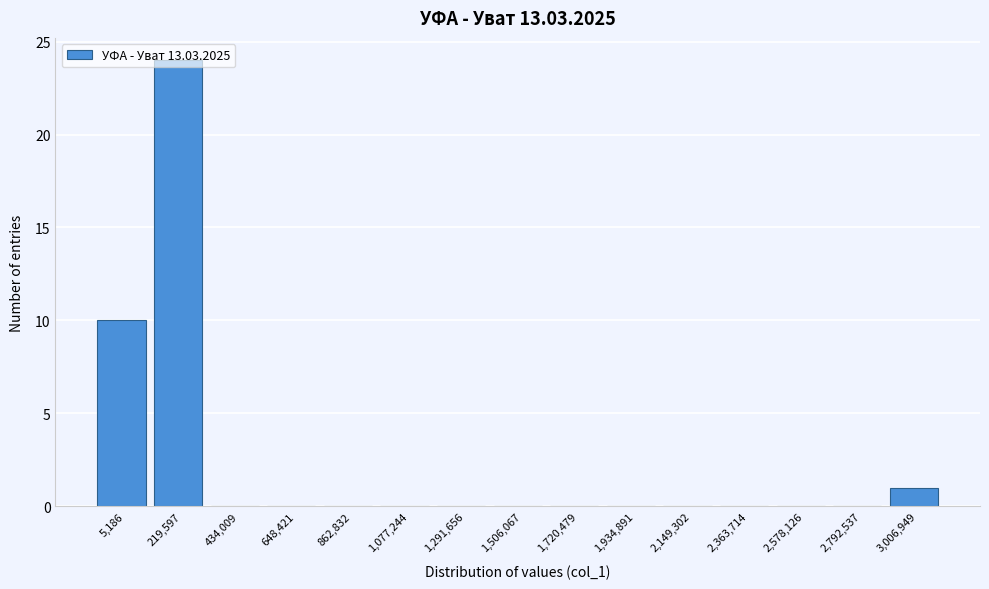

True or false: the data shows 0 at 862,832.

True